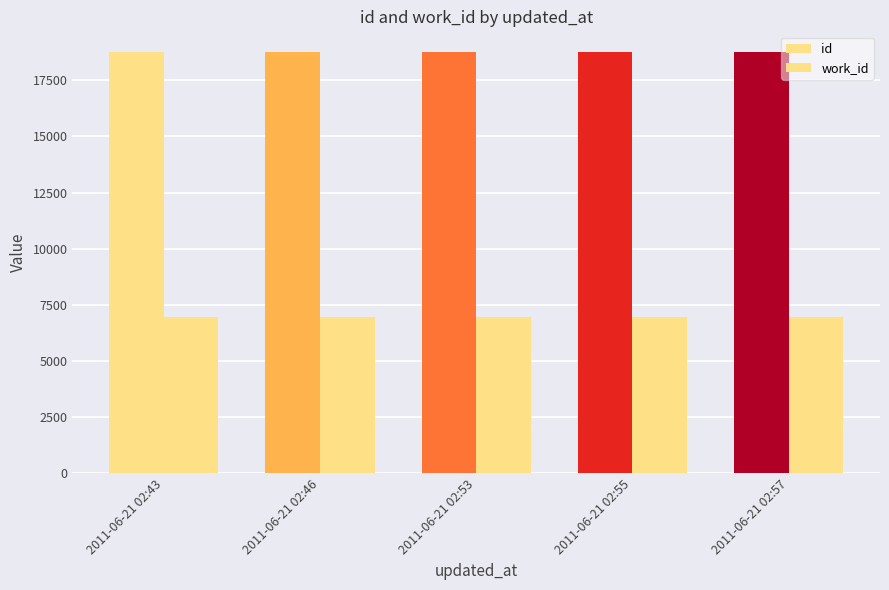

Does the chart contain stacked bars?

No